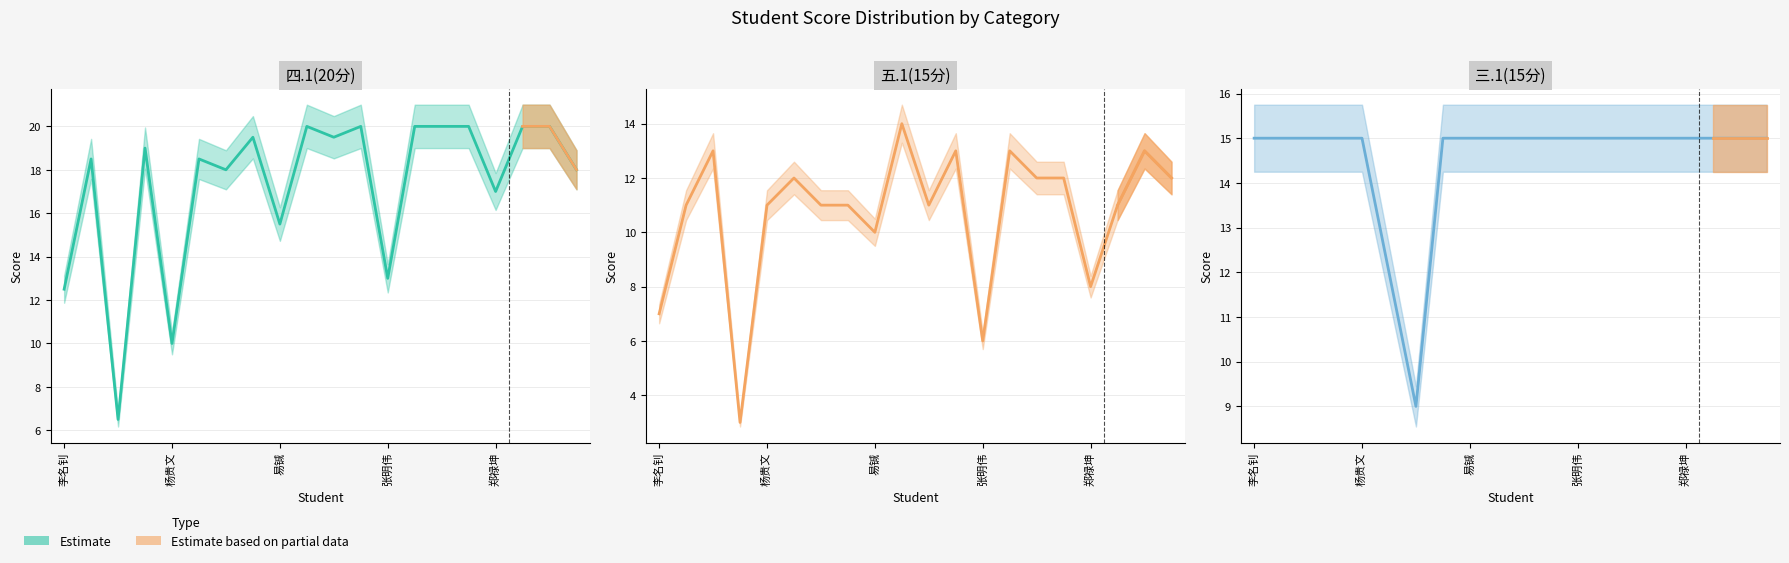

After their last crossing, which series has the higher values: 三.1(15分) or 五.1(15分)?

三.1(15分)